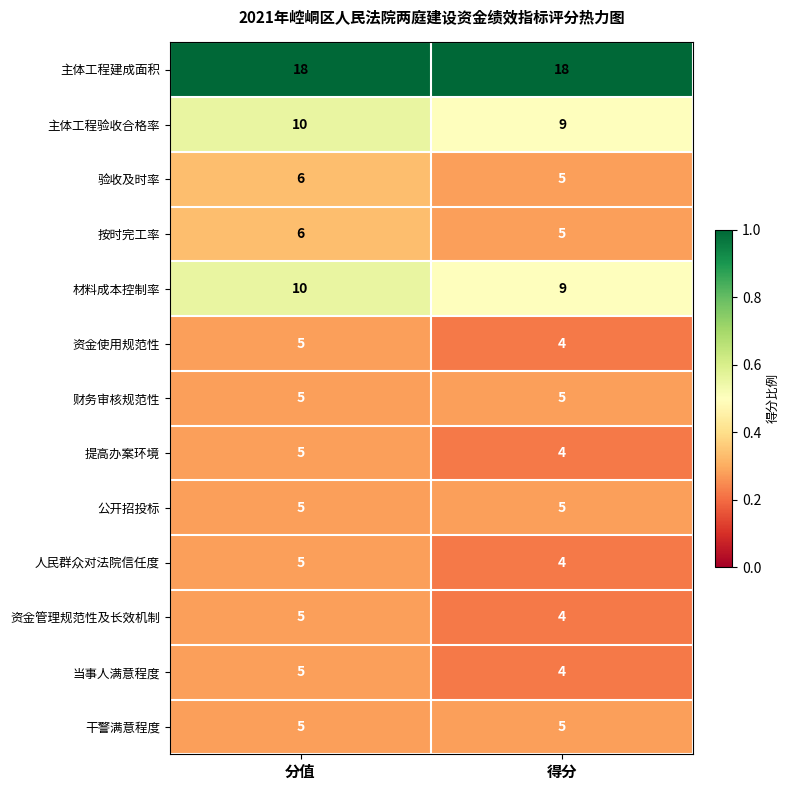

At which category is the sum across all series the highest?

分值